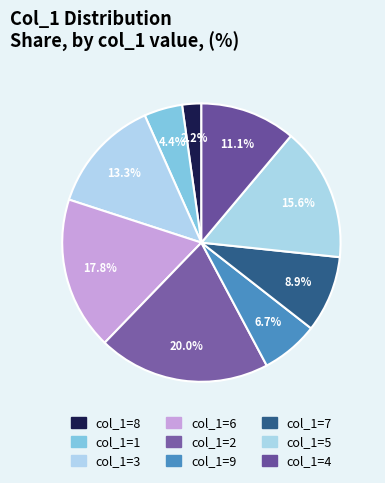

How many segments does this pie chart have?

9